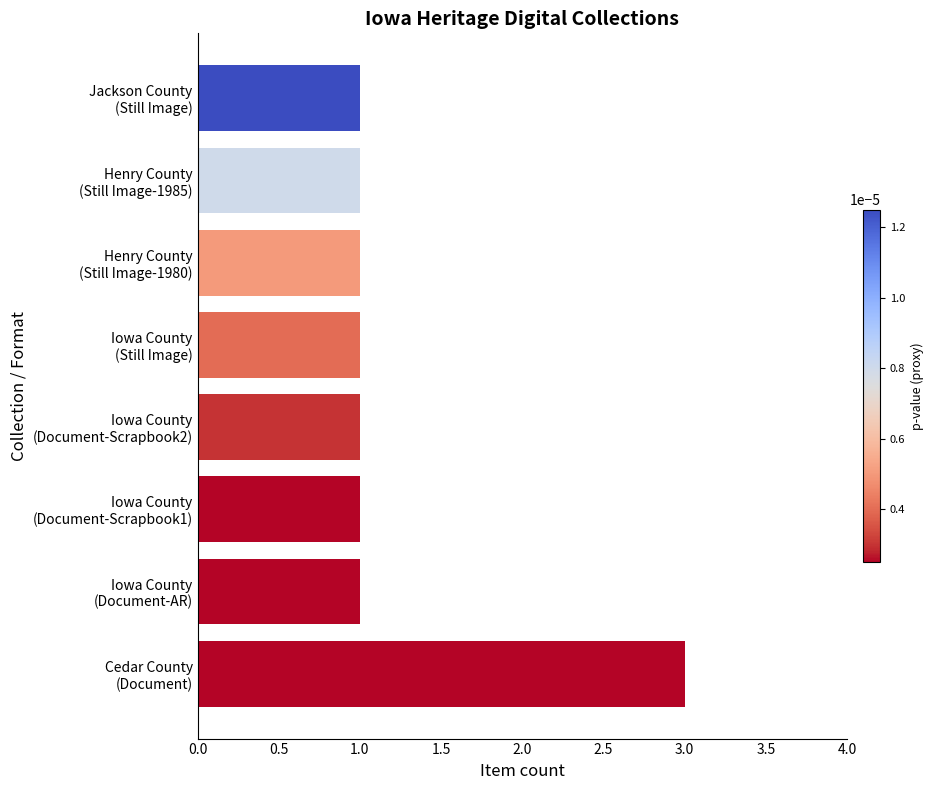

Reading top to bottom, list all the values displayed in this chart.

1	1	1	1	1	1	1	3